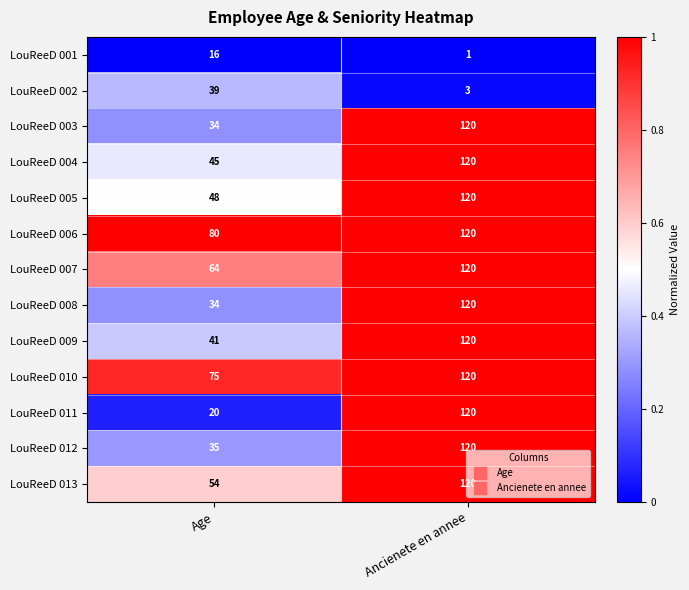

List the labels in order of LouReeD 001 value, largest first.

Age, Ancienete en annee